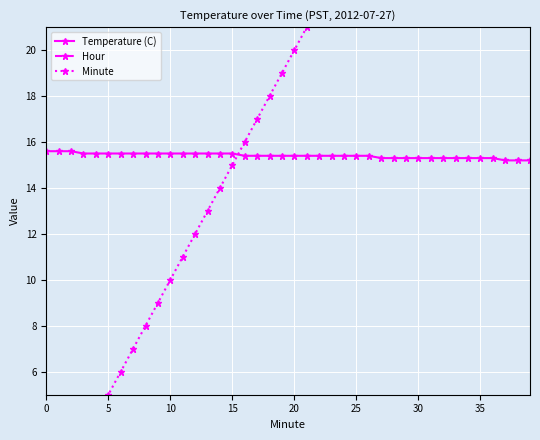

What is the label of the 23rd point from the right?

17